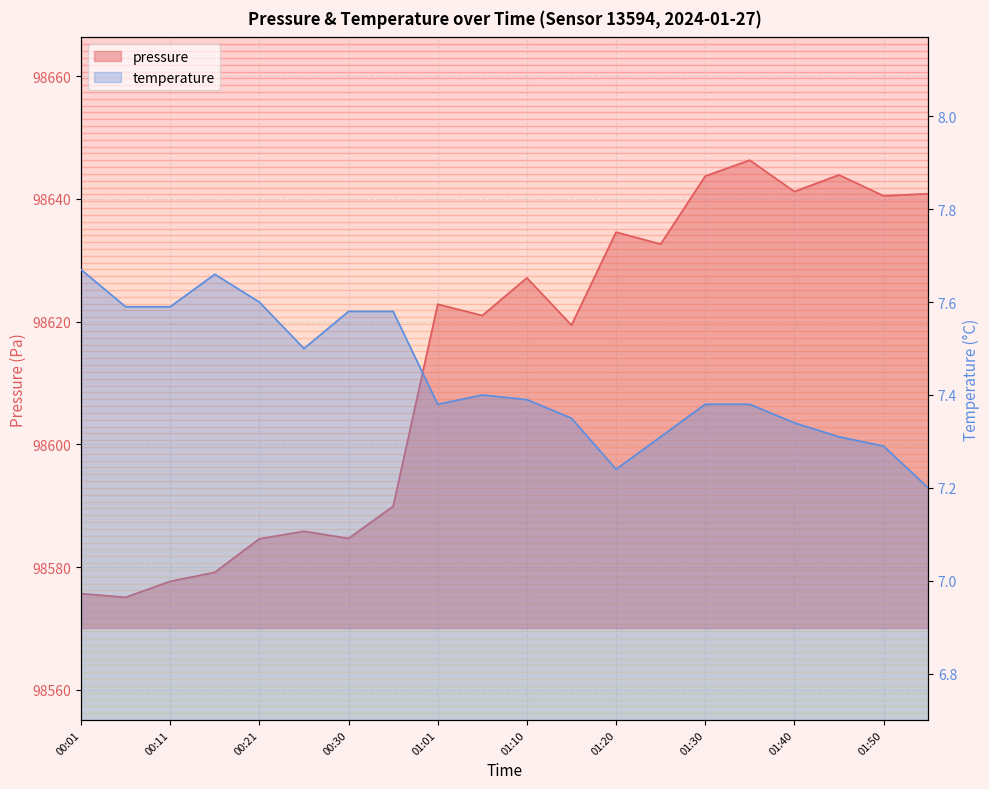

What is the sum of all pressure values?

1972266.8